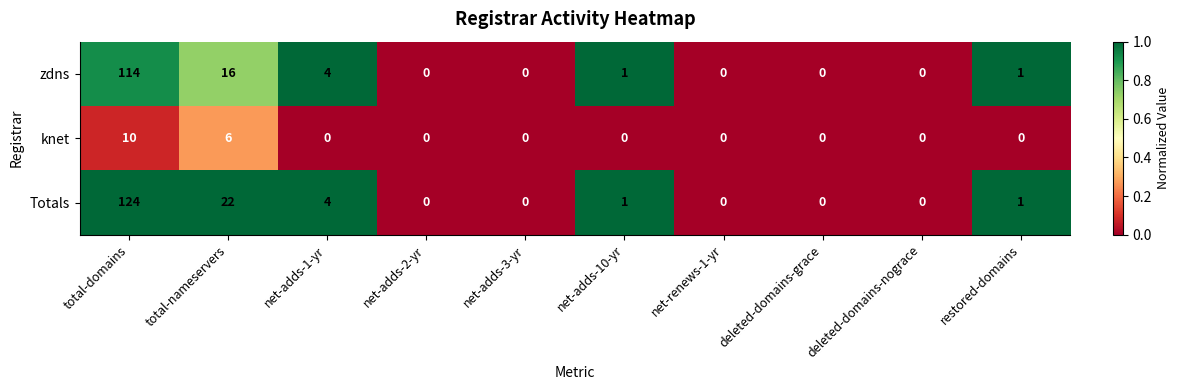

The value of Totals at deleted-domains-nograce is 0. True or false?

True